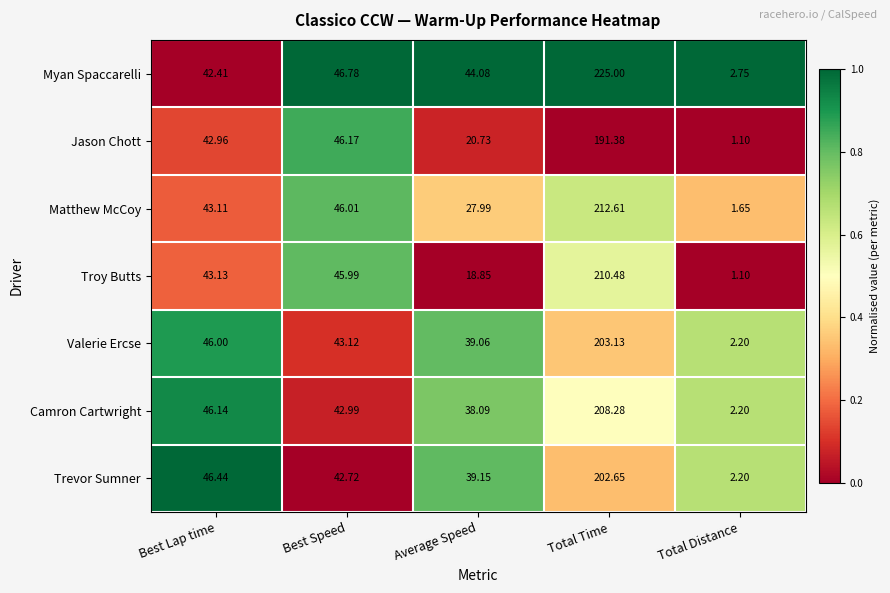

List the labels in order of Troy Butts value, largest first.

Total Time, Best Speed, Best Lap time, Average Speed, Total Distance